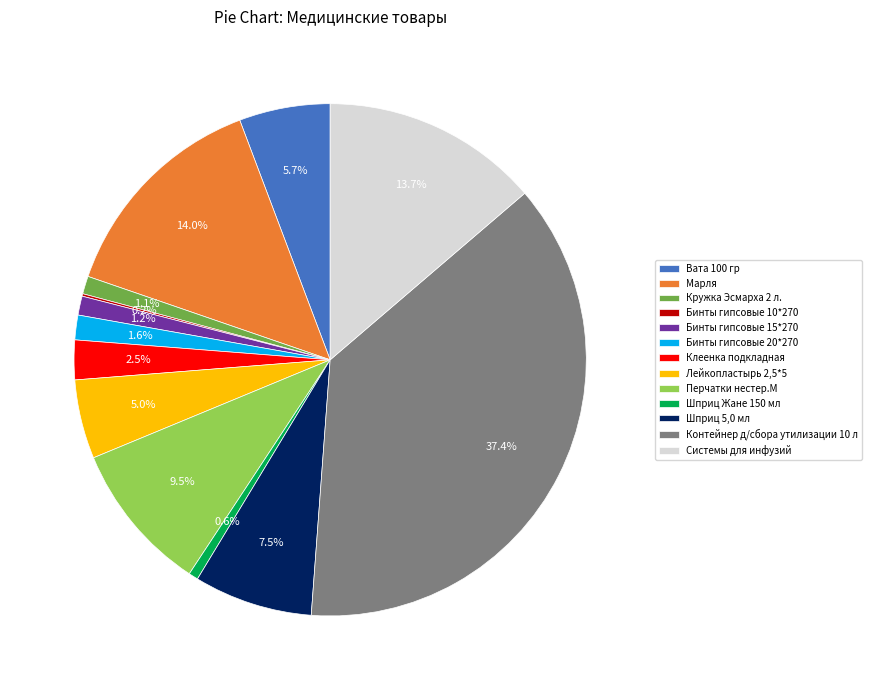

To the nearest percent, what is the difference between the largest and smallest slice percentages?

37%